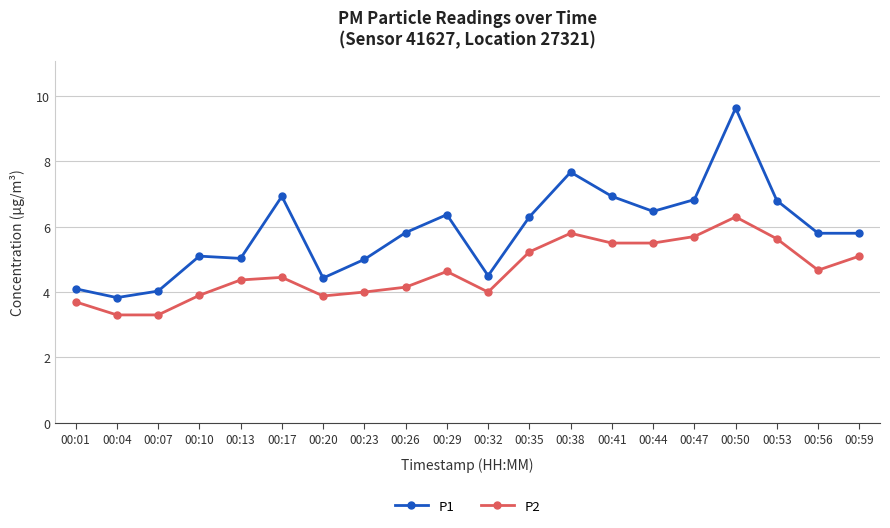

At how many categories does at least one series exceed 9?

1